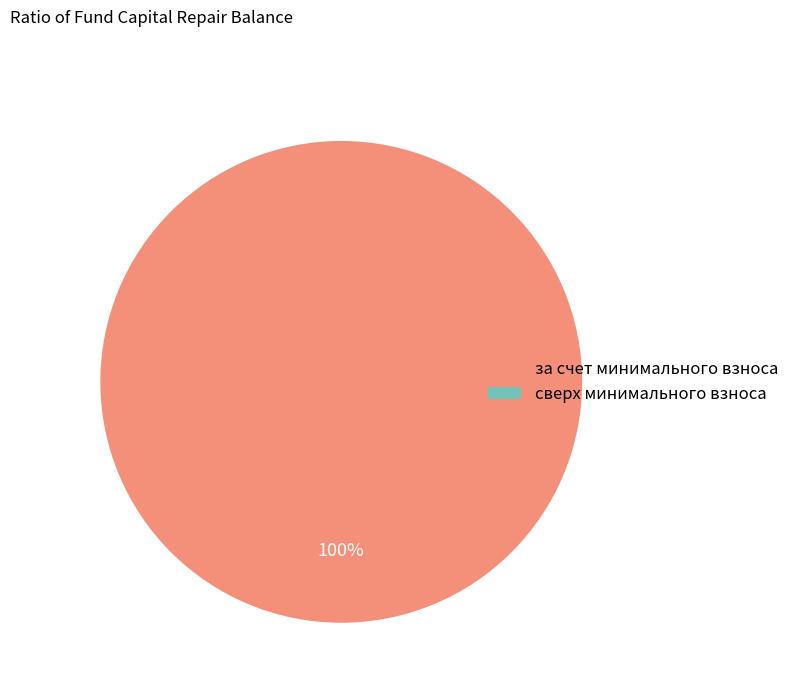

Does any single category account for the majority?

Yes